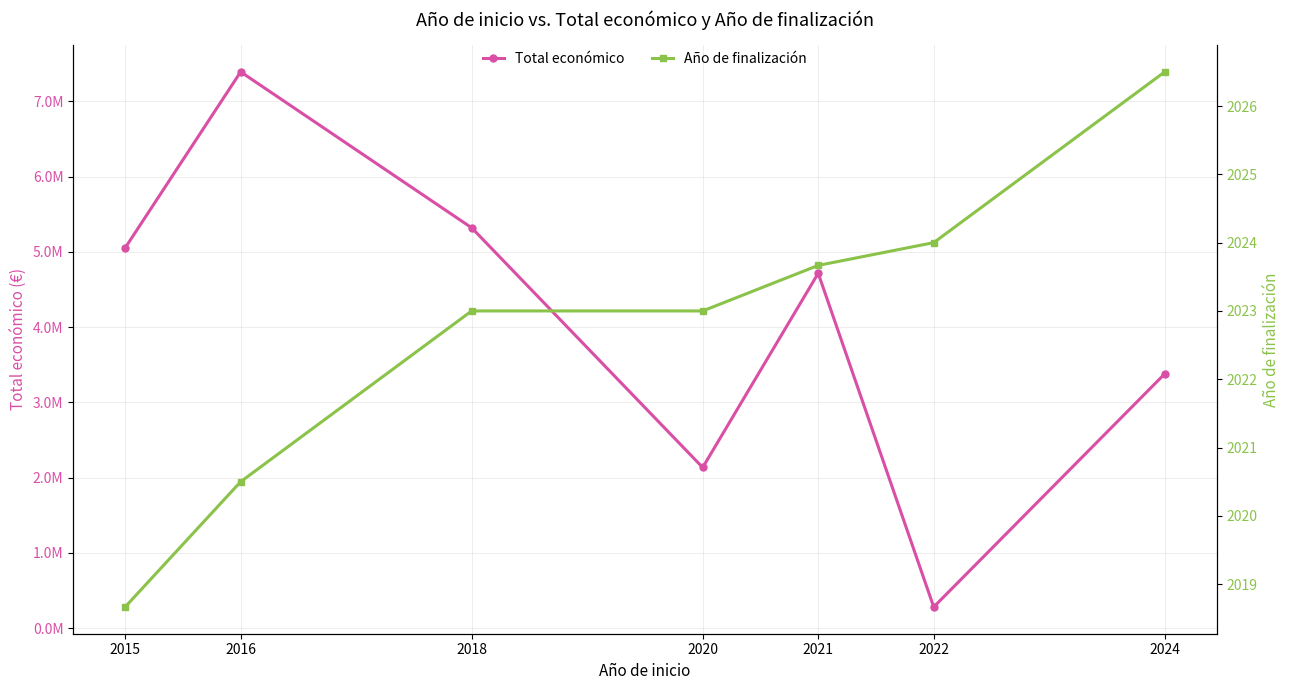

Reading left to right, transcribe all the data shown in this chart.

Total económico: 2015=5053615.3	2016=7393461.0	2018=5321093.3	2020=2136174.0	2021=4717092.7	2022=282580.0	2024=3380898.5
Año de finalización: 2015=2018.7	2016=2020.5	2018=2023.0	2020=2023.0	2021=2023.7	2022=2024.0	2024=2026.5